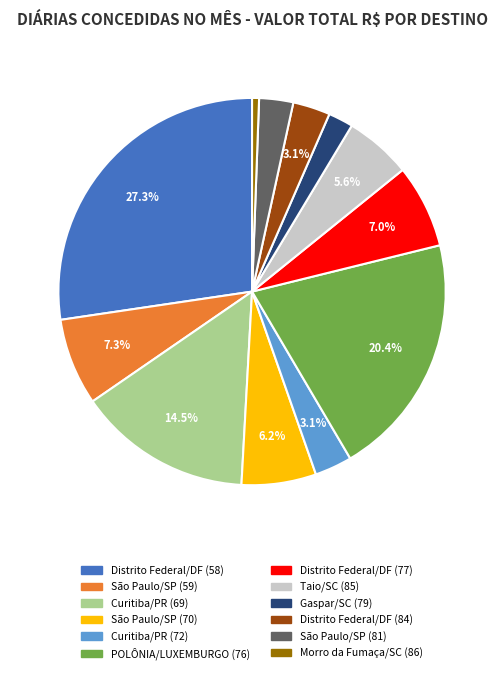

Which slice is the largest?

Distrito Federal/DF (58)